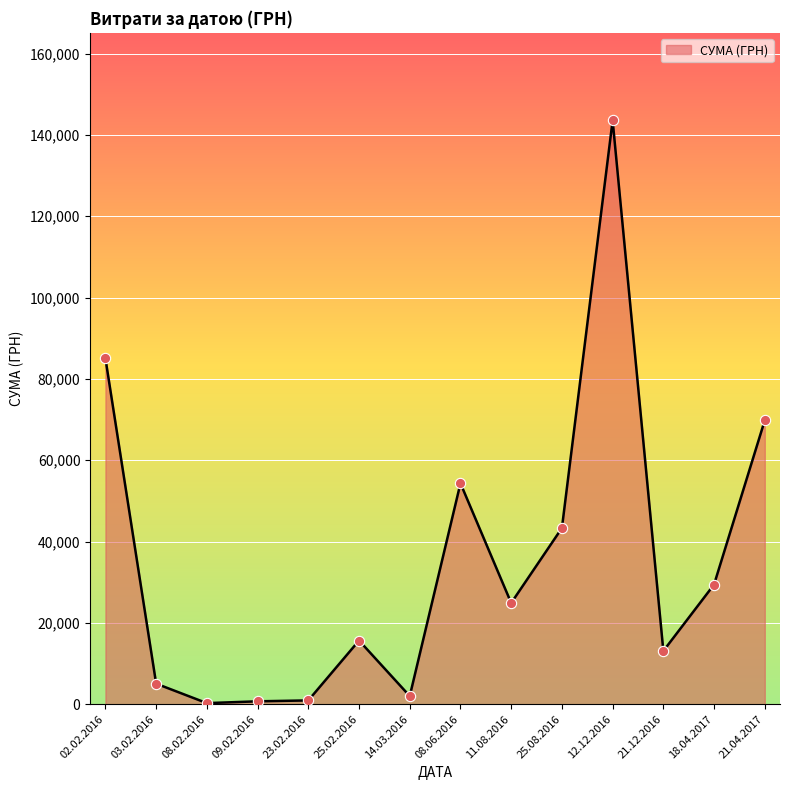

Approximately how many times larger is the value at 21.04.2017 compared to 21.12.2016?

5.3